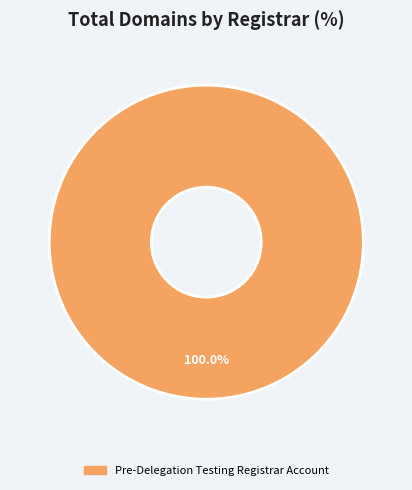

Rank the categories by value from highest to lowest.

Pre-Delegation Testing Registrar Account